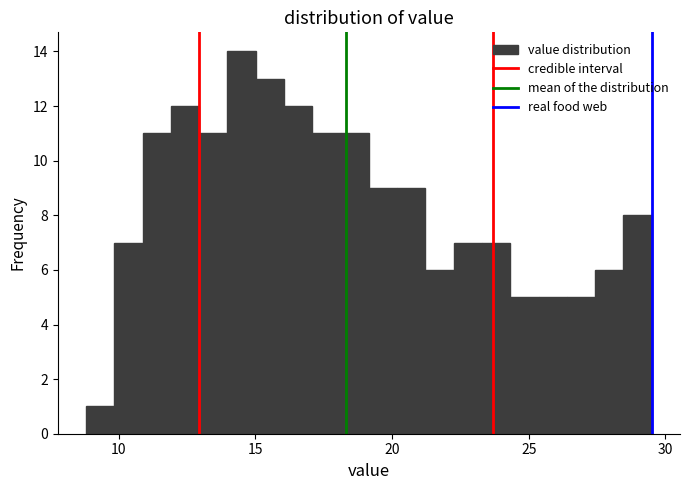

Read against the x-axis, roughly where is the centre of the tallest bar?

14.5